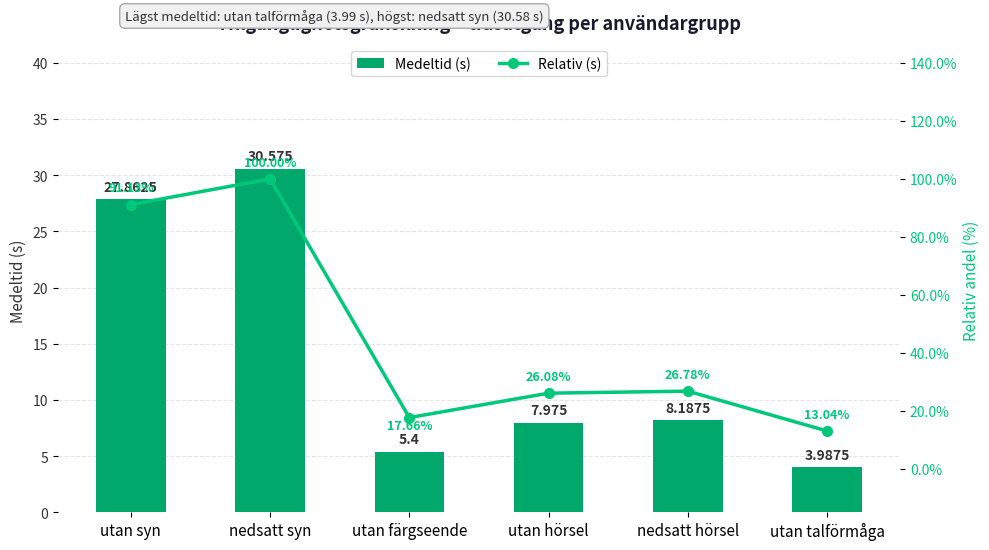

What is the value of the Medeltid (s) bar at the 5th from the left?

8.2